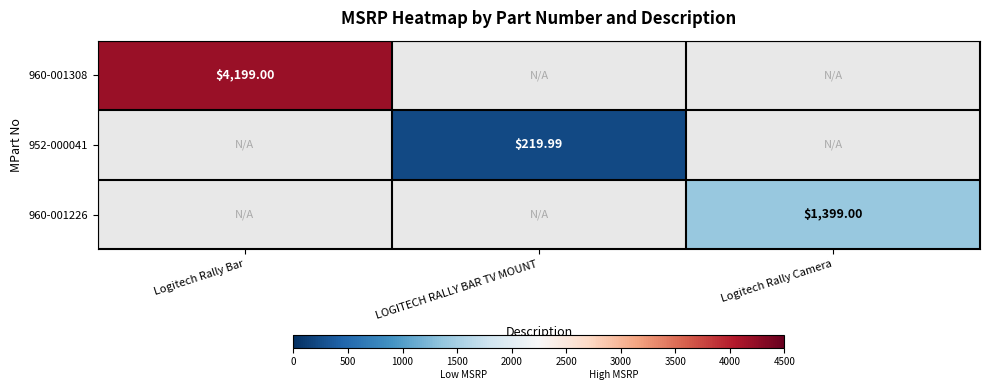

What is the minimum value shown in the chart?

220.0